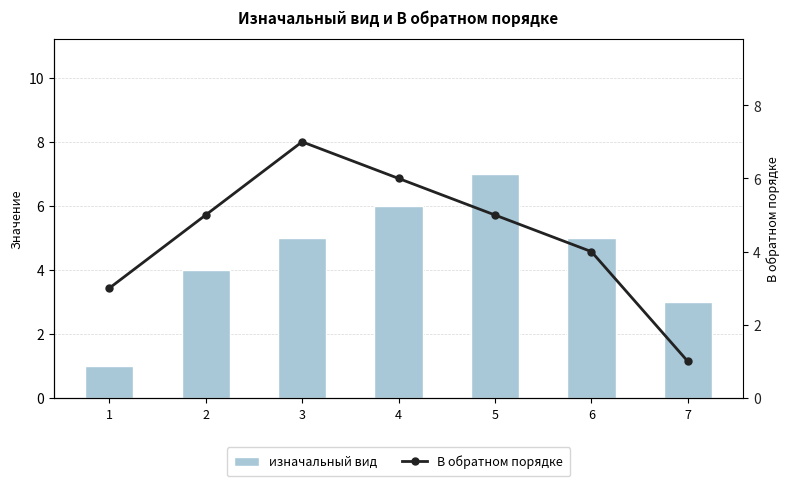

Reading right to left, transcribe all the data shown in this chart.

изначальный вид: 3	5	7	6	5	4	1
В обратном порядке: 1	4	5	6	7	5	3